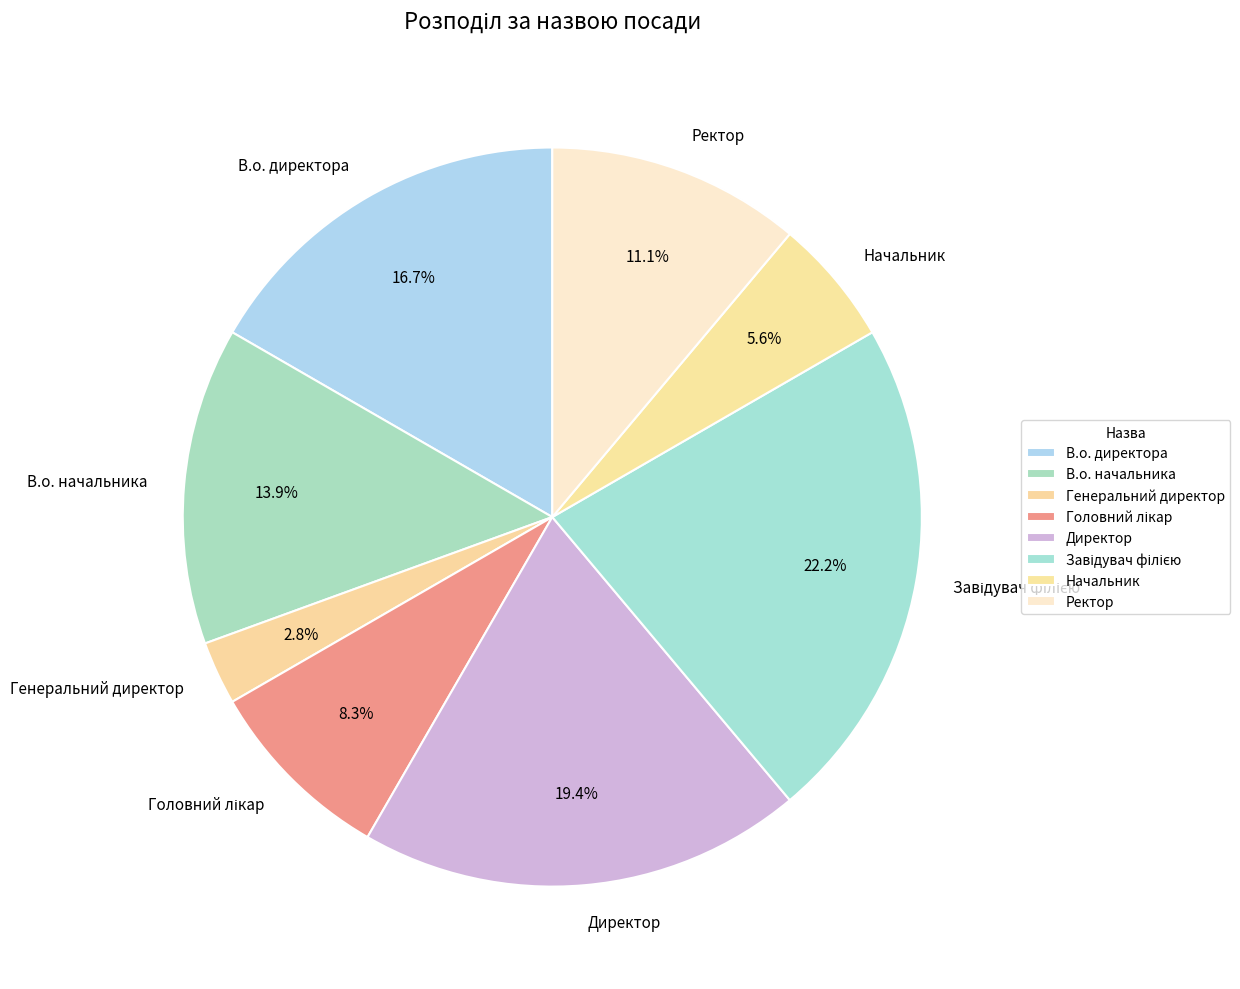

Is it true that В.о. директора is 26% of the pie?

False